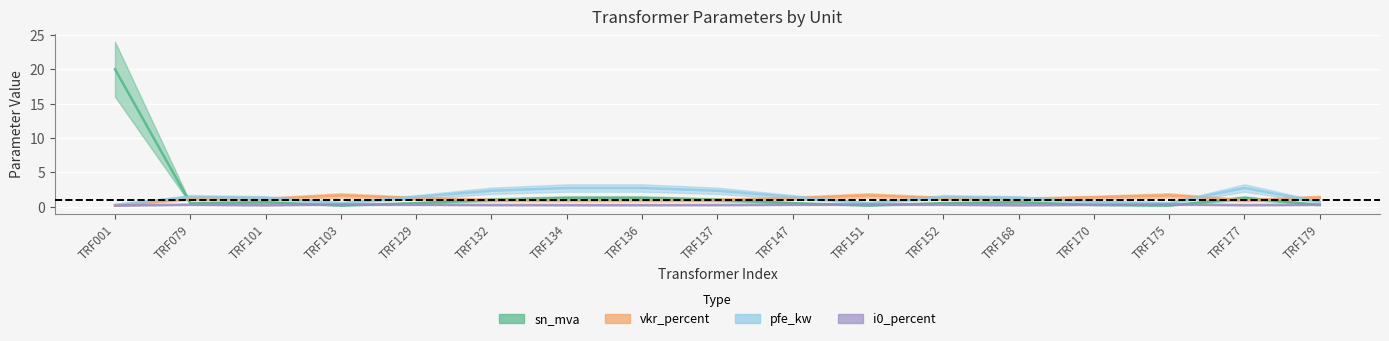

Rank the series at TRF177 from highest to lowest value.

pfe_kw, sn_mva, vkr_percent, i0_percent